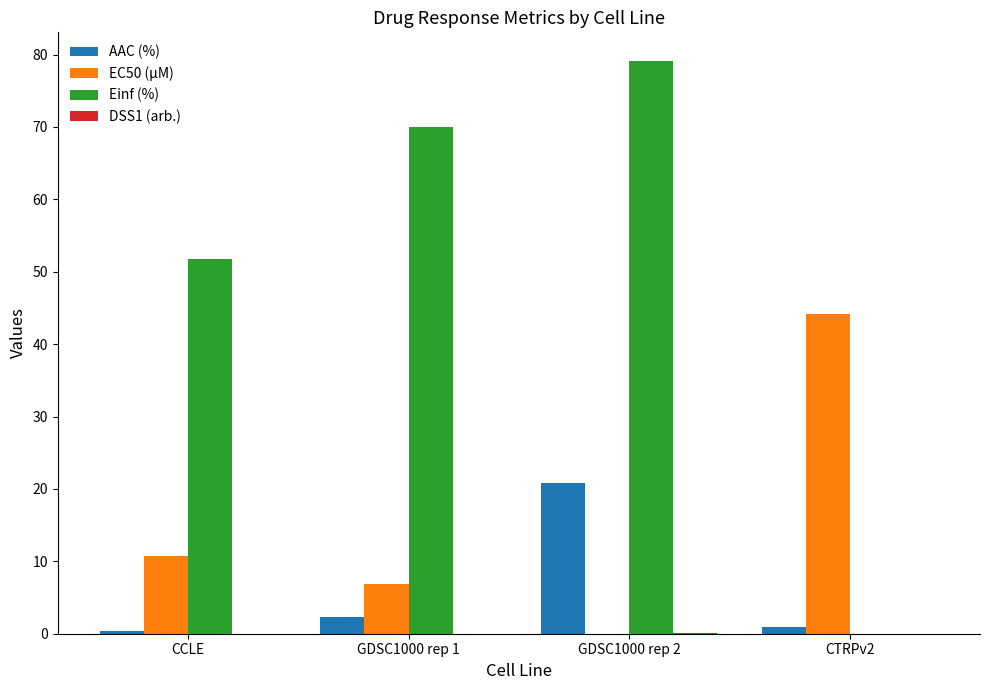

How many categories are shown in the chart?

4